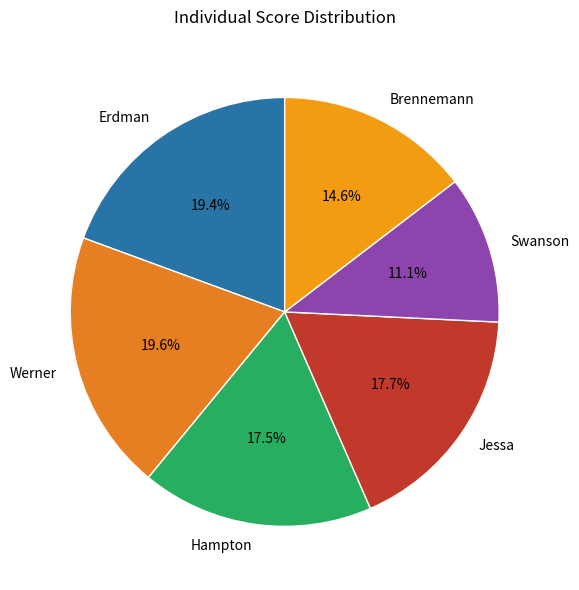

Is it true that Swanson is 11% of the pie?

True